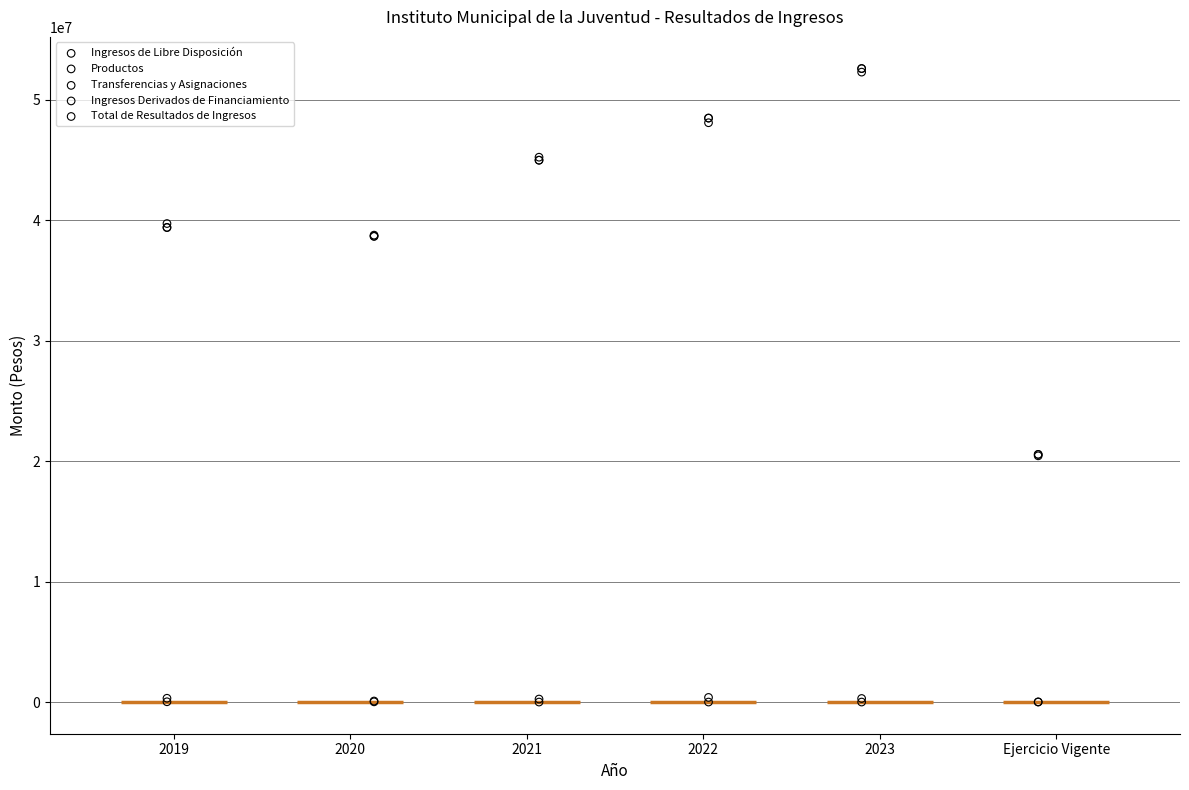

What are all the series names shown in the legend?

Ingresos de Libre Disposición, Productos, Transferencias y Asignaciones, Ingresos Derivados de Financiamiento, Total de Resultados de Ingresos